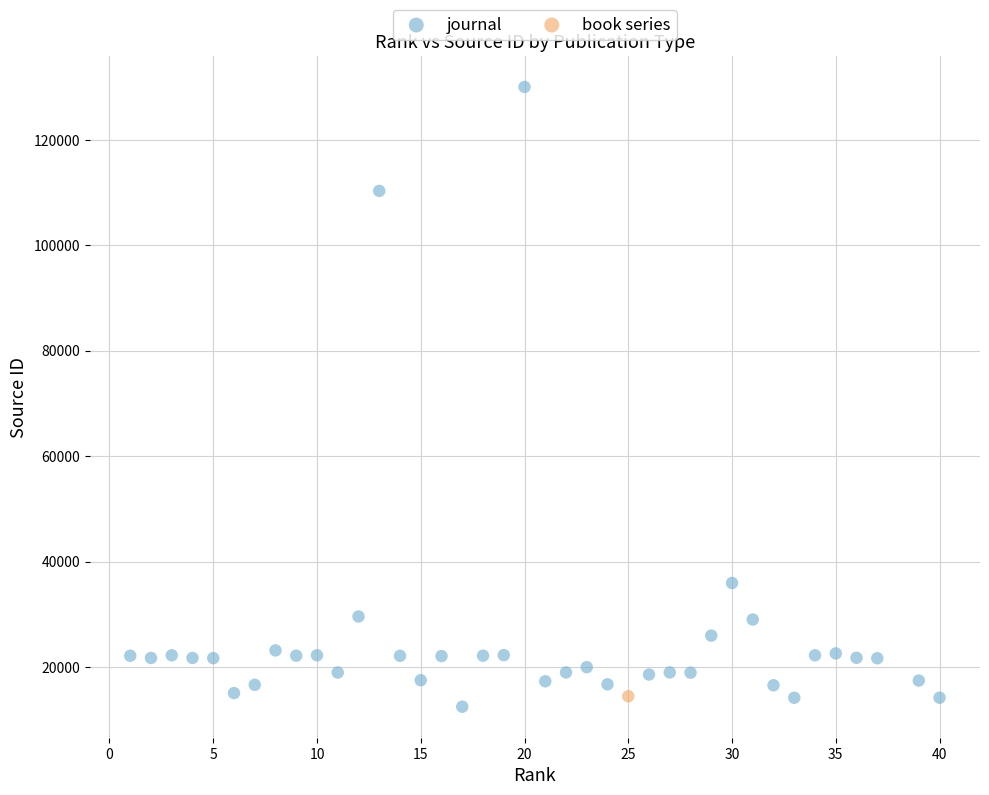

What are all the series names shown in the legend?

journal, book series